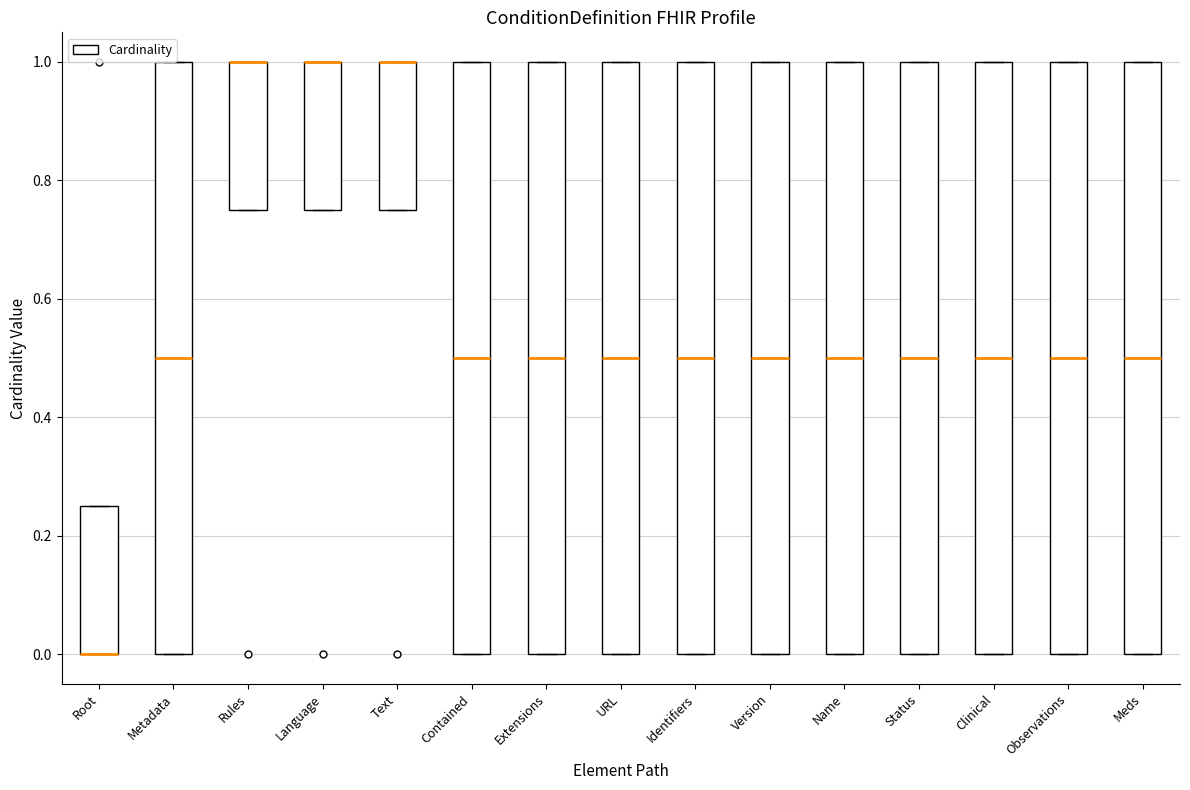

Reading left to right, transcribe this box plot: for each box, give where its median line is, the range the box spans, and where its two whiskers end, as read against the y-axis. The values are not printed on the chart, so give them approximately, as read against the axis.

Root: median 0.00 (drawn on the box's lower edge), box 0.00 to 0.26, whiskers 0.00 to 0.26
Metadata: median 0.50, box 0.00 to 1.00, whiskers 0.00 to 1.00
Rules: median 1.00 (drawn on the box's upper edge), box 0.76 to 1.00, whiskers 0.76 to 1.00
Language: median 1.00 (drawn on the box's upper edge), box 0.76 to 1.00, whiskers 0.76 to 1.00
Text: median 1.00 (drawn on the box's upper edge), box 0.76 to 1.00, whiskers 0.76 to 1.00
Contained: median 0.50, box 0.00 to 1.00, whiskers 0.00 to 1.00
Extensions: median 0.50, box 0.00 to 1.00, whiskers 0.00 to 1.00
URL: median 0.50, box 0.00 to 1.00, whiskers 0.00 to 1.00
Identifiers: median 0.50, box 0.00 to 1.00, whiskers 0.00 to 1.00
Version: median 0.50, box 0.00 to 1.00, whiskers 0.00 to 1.00
Name: median 0.50, box 0.00 to 1.00, whiskers 0.00 to 1.00
Status: median 0.50, box 0.00 to 1.00, whiskers 0.00 to 1.00
Clinical: median 0.50, box 0.00 to 1.00, whiskers 0.00 to 1.00
Observations: median 0.50, box 0.00 to 1.00, whiskers 0.00 to 1.00
Meds: median 0.50, box 0.00 to 1.00, whiskers 0.00 to 1.00